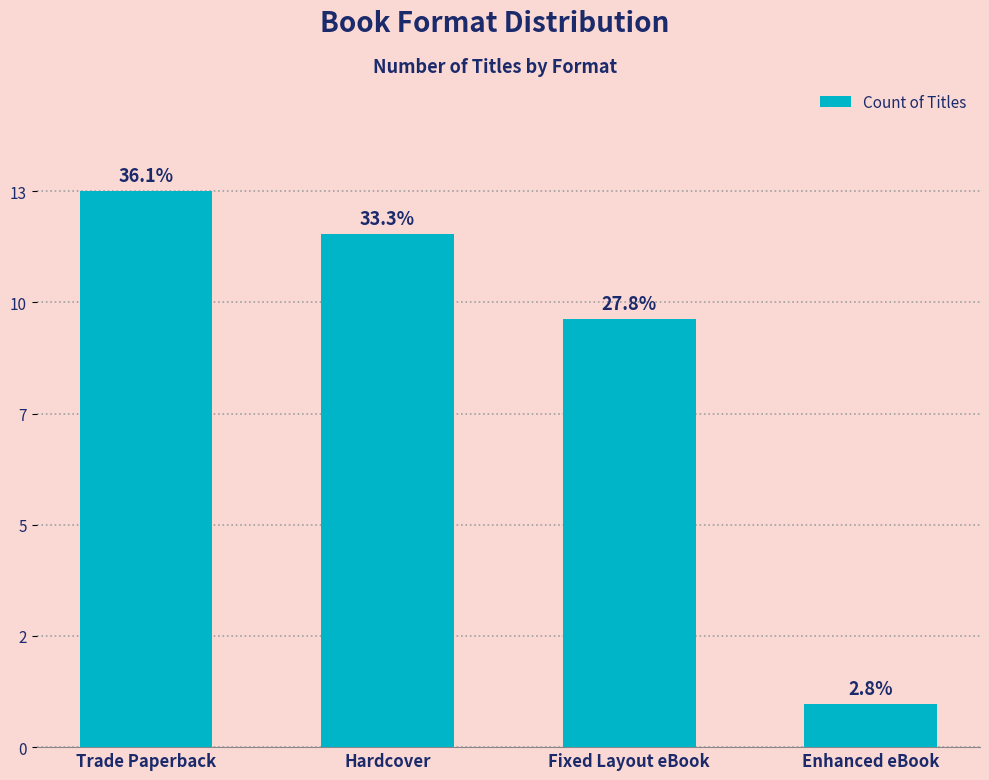

The chart shows a value of 1 at Enhanced eBook. True or false?

True